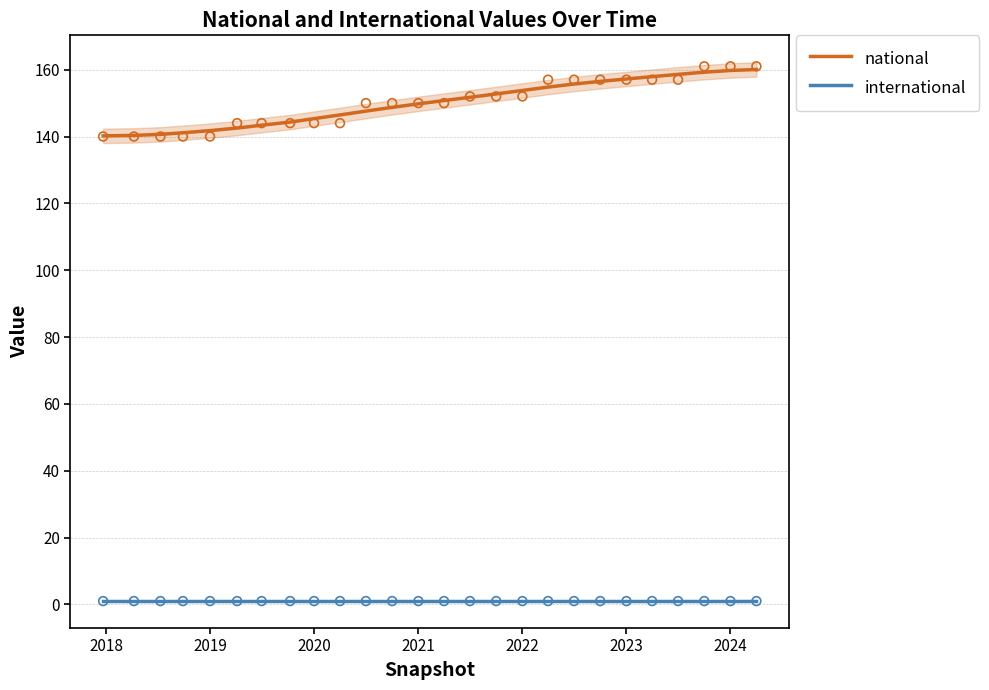

Which series has the largest Y range (max minus min)?

national